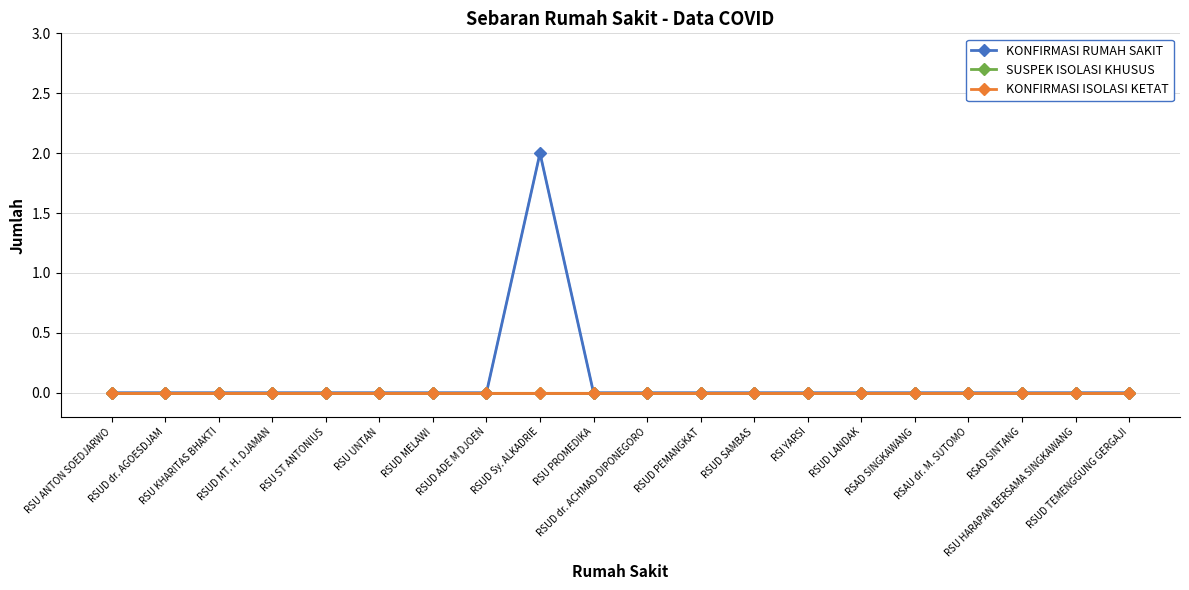

List the series in order of their peak value, highest first.

KONFIRMASI RUMAH SAKIT, SUSPEK ISOLASI KHUSUS, KONFIRMASI ISOLASI KETAT